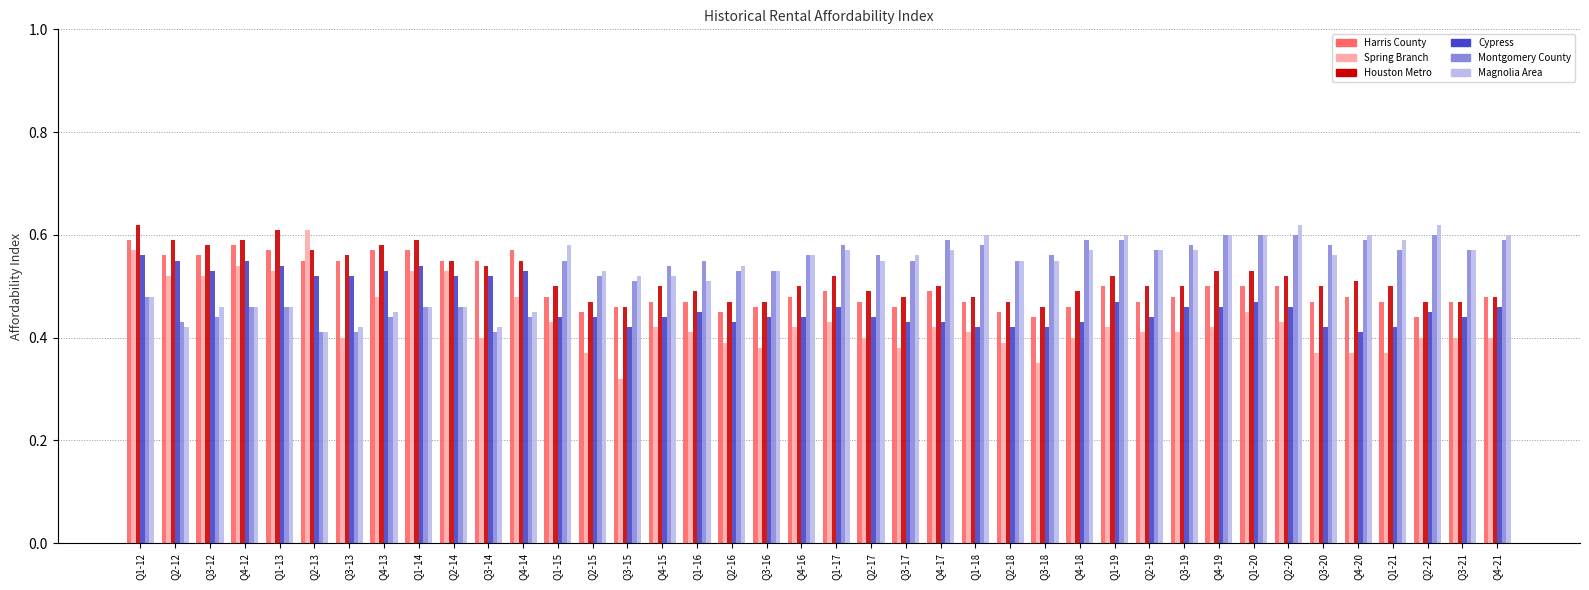

Which category has the lowest value in the Magnolia Area series?

Q2-13